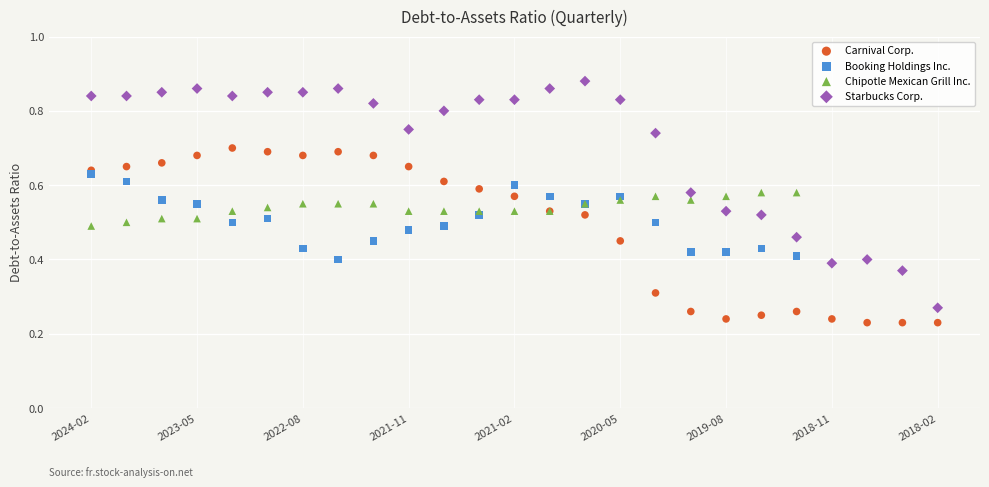

Which series has the largest Y range (max minus min)?

Starbucks Corp.